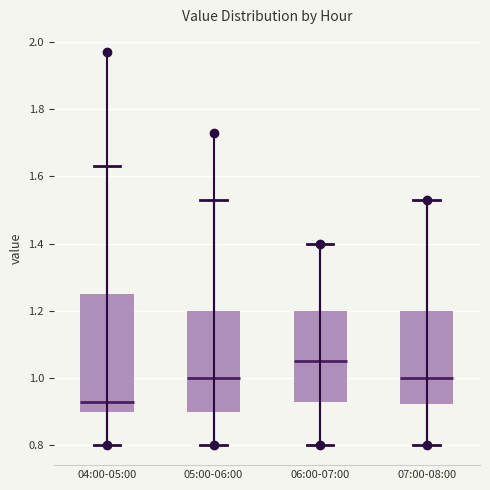

Reading left to right, read every box against the y-axis: the position of its median line, the range the box covers, and the ends of its whiskers. The values are not printed on the chart, so give them approximately, as read against the axis.

04:00-05:00: median 0.94, box 0.90 to 1.26, whiskers 0.80 to 1.64
05:00-06:00: median 1.00, box 0.90 to 1.20, whiskers 0.80 to 1.54
06:00-07:00: median 1.06, box 0.94 to 1.20, whiskers 0.80 to 1.40
07:00-08:00: median 1.00, box 0.92 to 1.20, whiskers 0.80 to 1.54